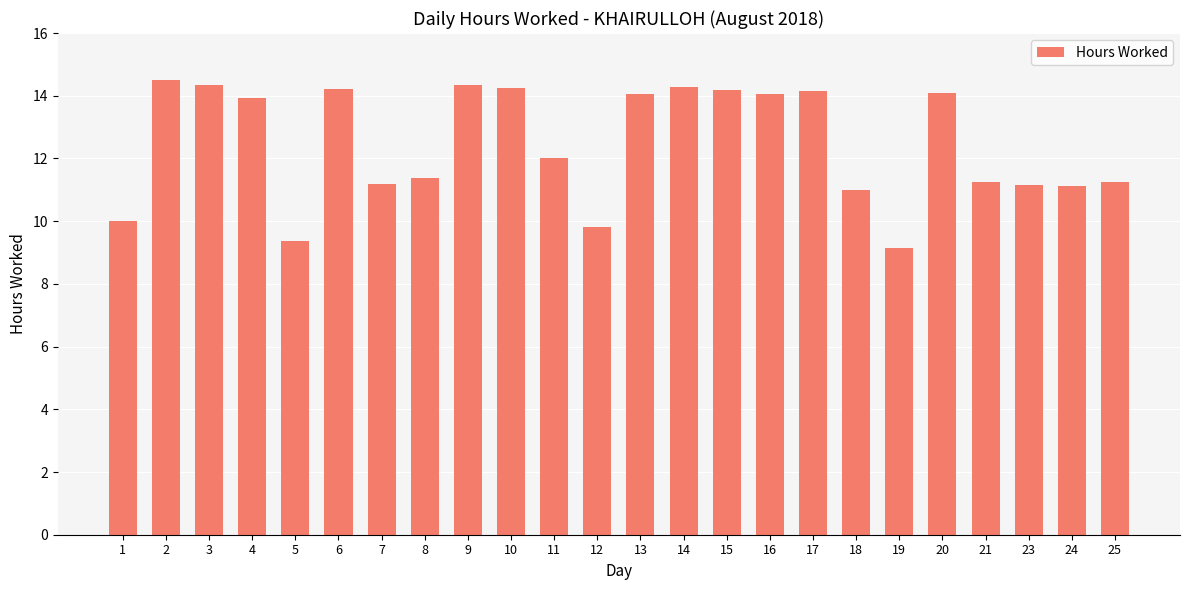

Which category has the lowest value across all series?

19